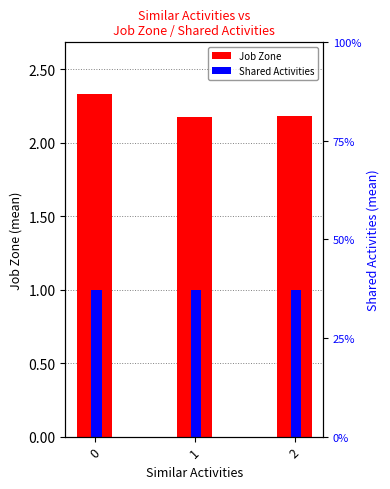

What is the sum of the Shared Activities values at 1 and 0?

2.0